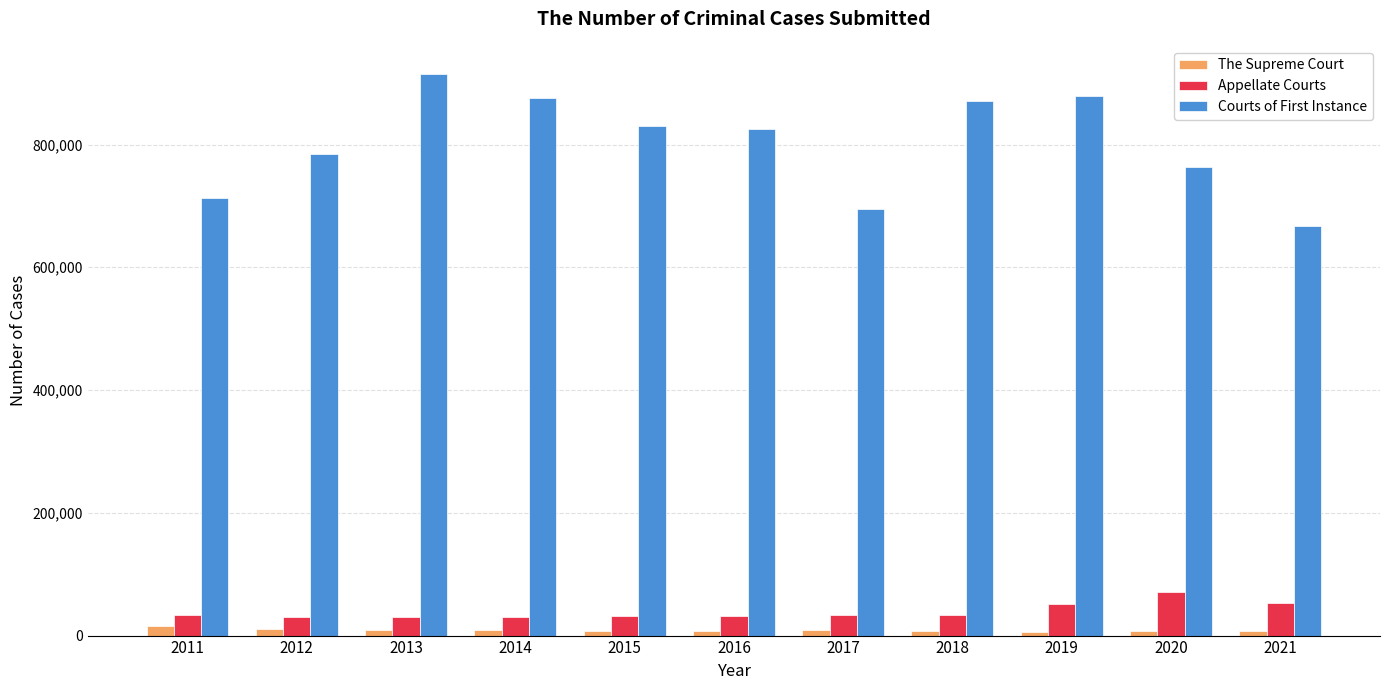

What is the maximum value shown in the chart?

914994